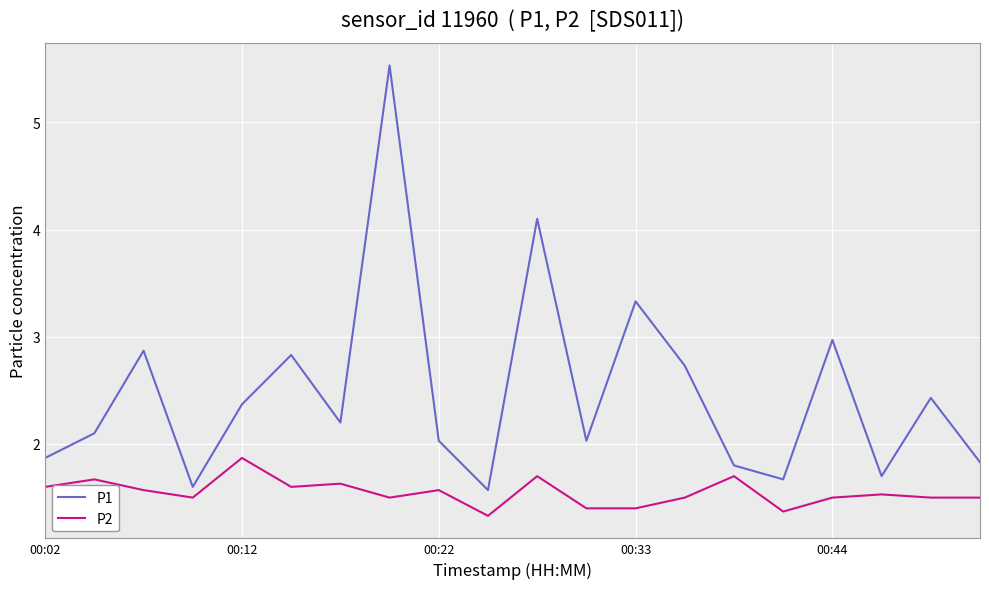

True or false: P2 and P1 cross at least once.

False